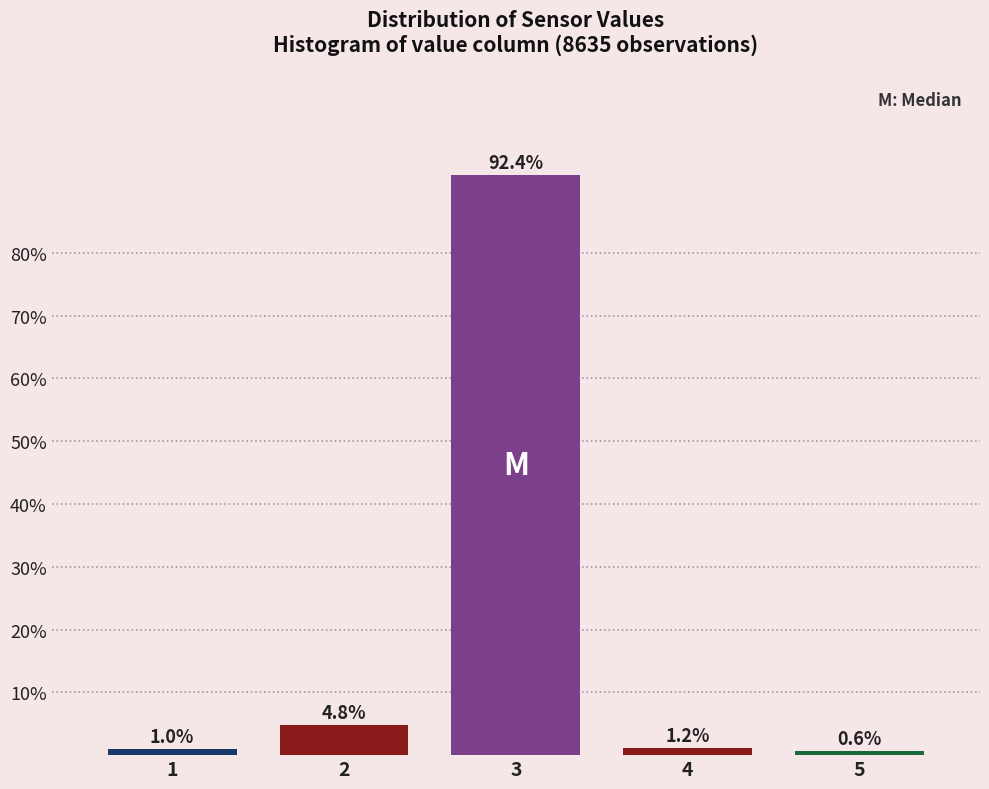

Reading right to left, transcribe all the data shown in this chart.

5=0.6	4=1.2	3=92.4	2=4.8	1=1.0